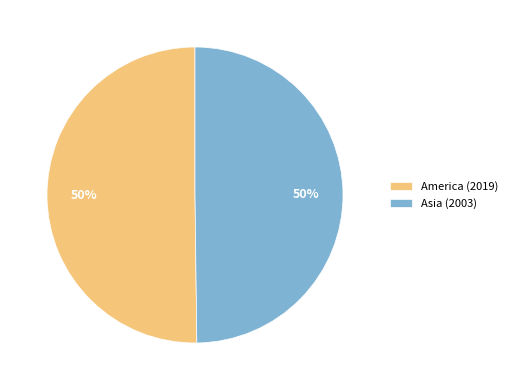

Count the number of slices in the pie.

2